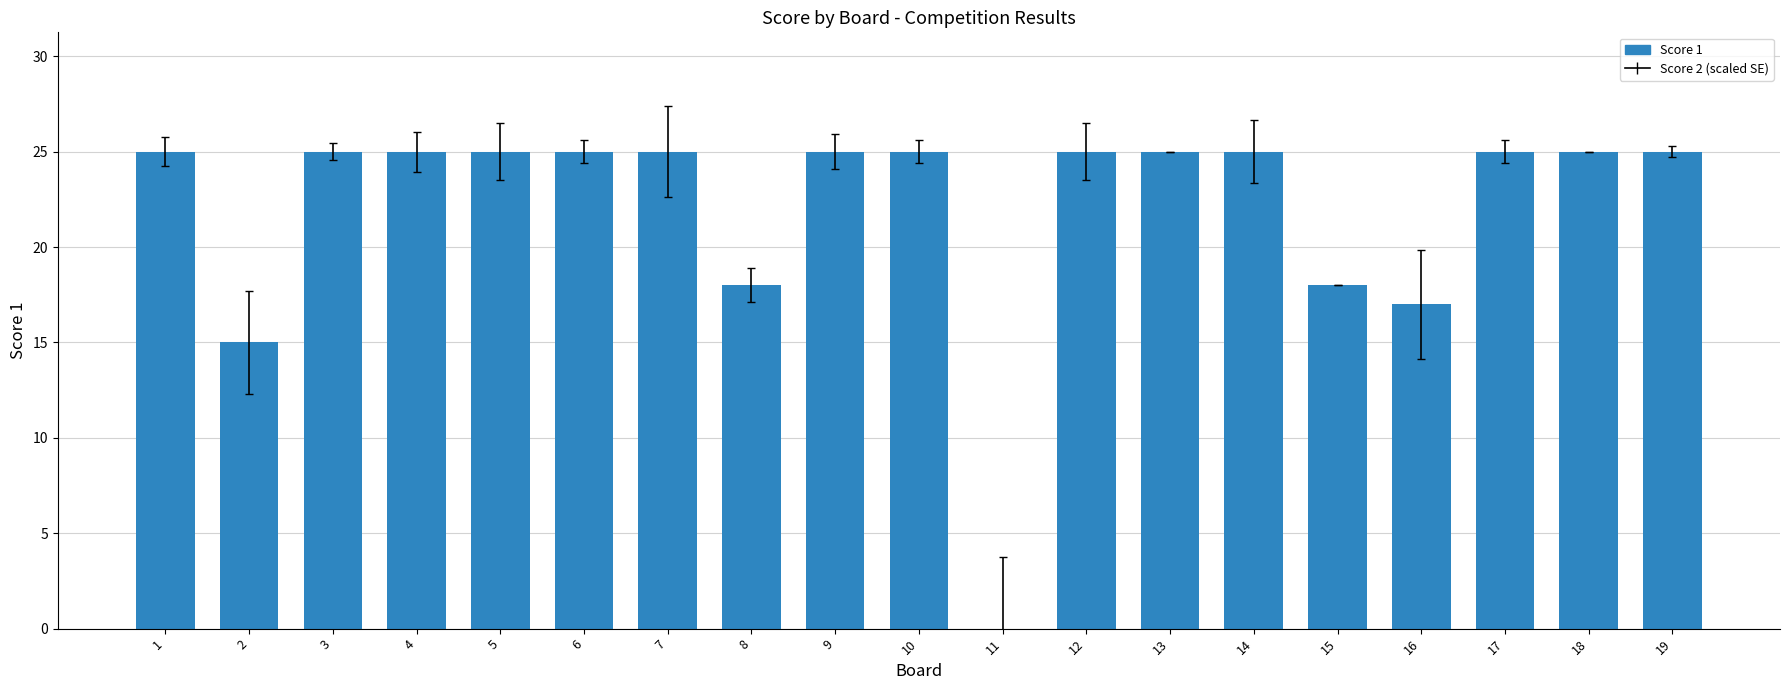

What is the sum of the values at 10 and 16?

42